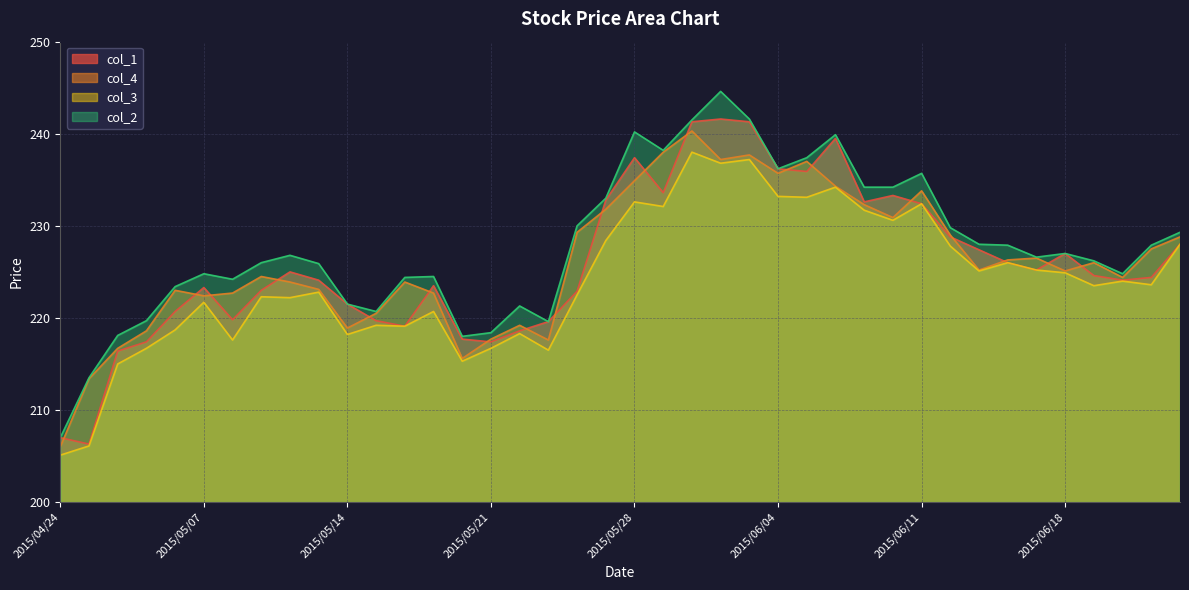

How many values in the col_4 series are below 225?

19